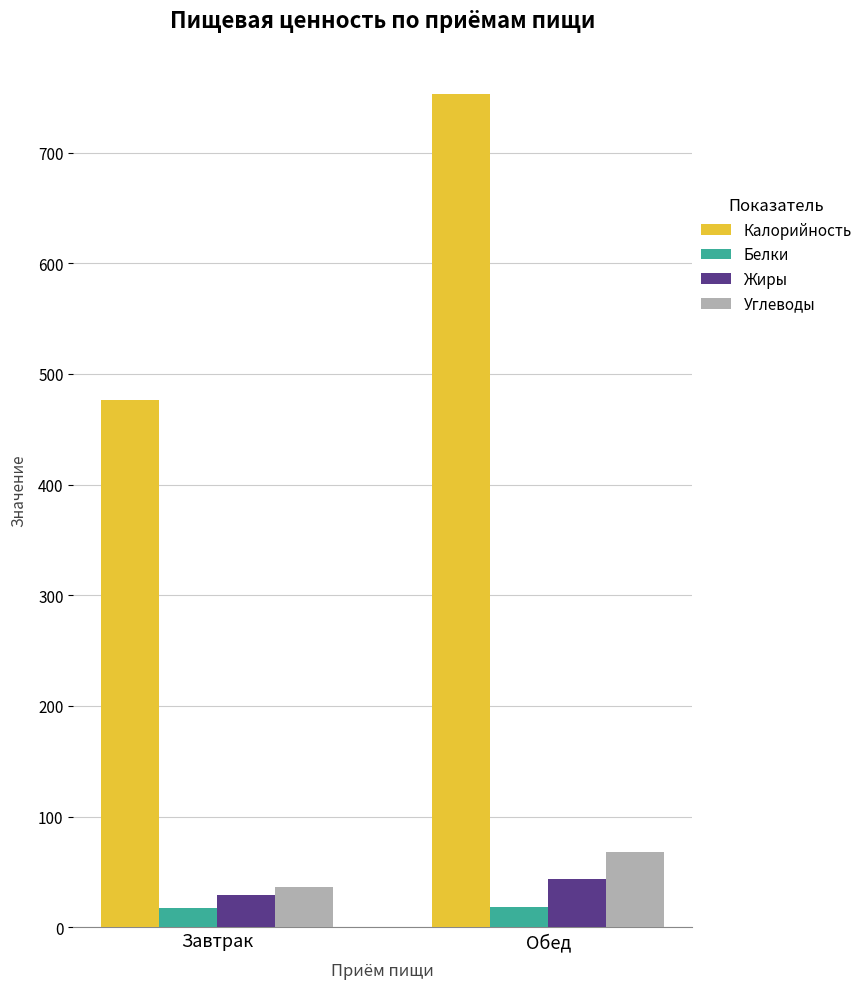

The Углеводы series shows 114.8 at Обед. True or false?

False